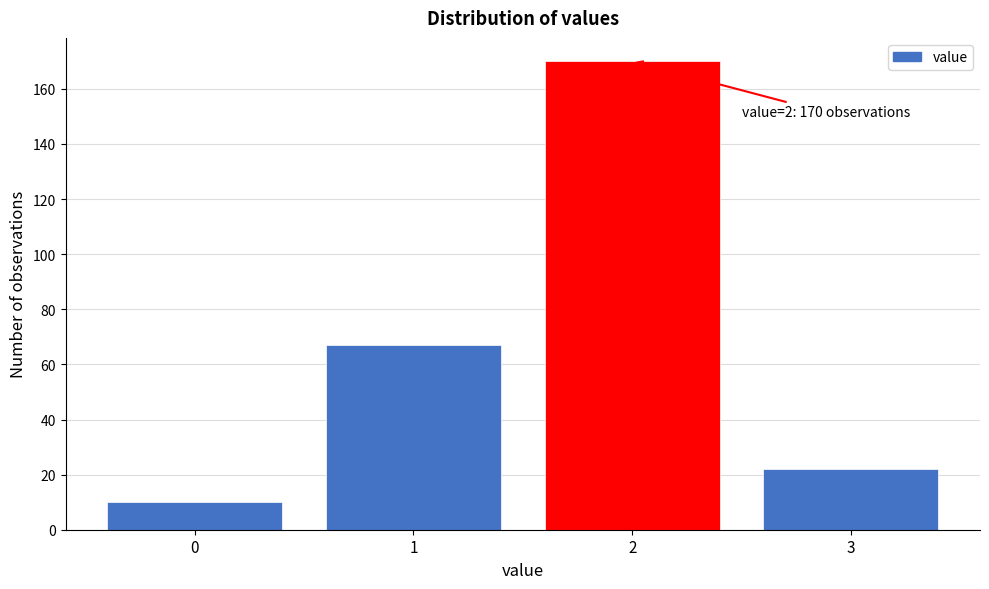

Reading left to right, extract all data points from this chart.

10	67	170	22